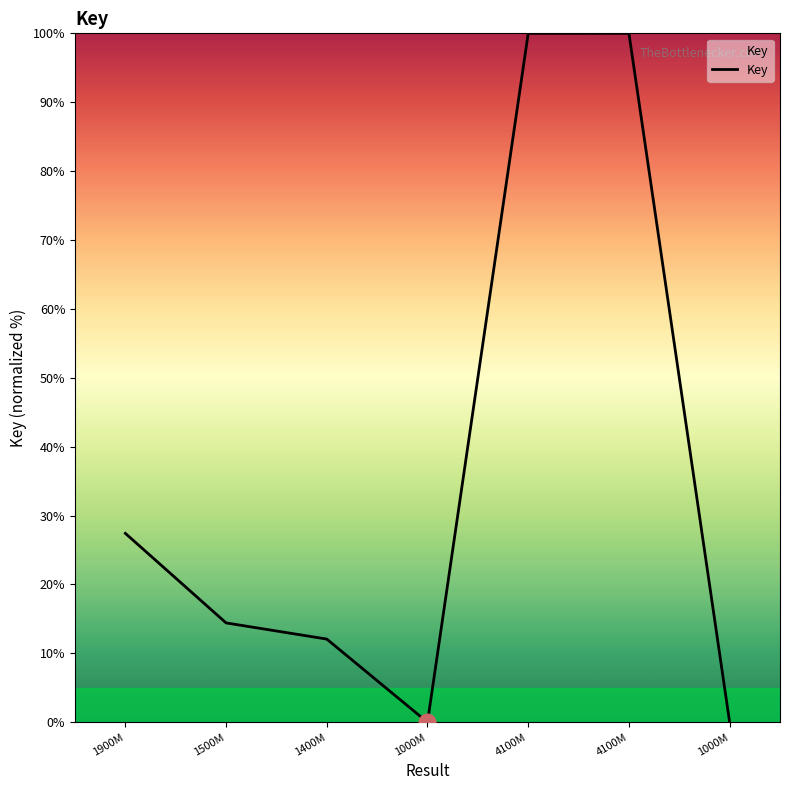

Does the chart have visible grid lines?

No